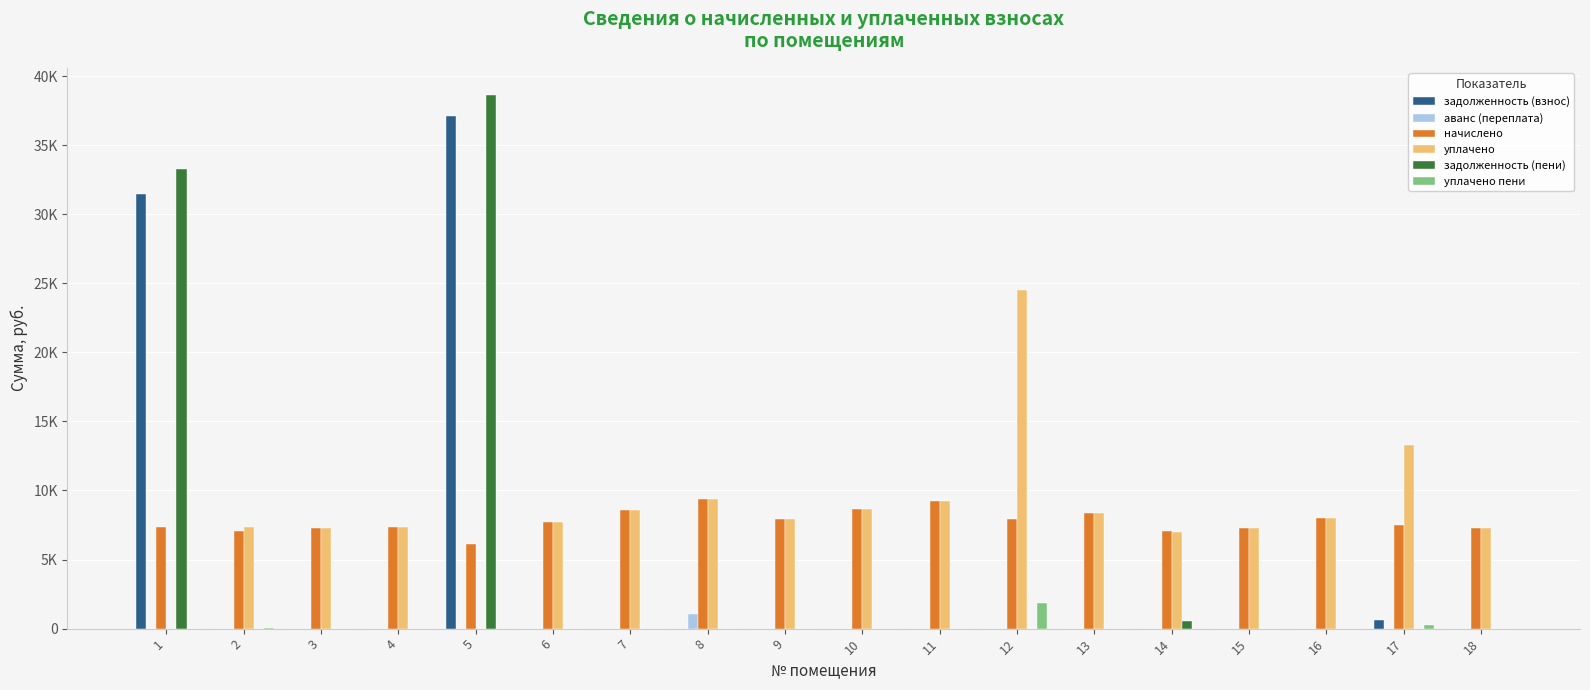

Which category has the lowest value in the задолженность (пени) series?

3